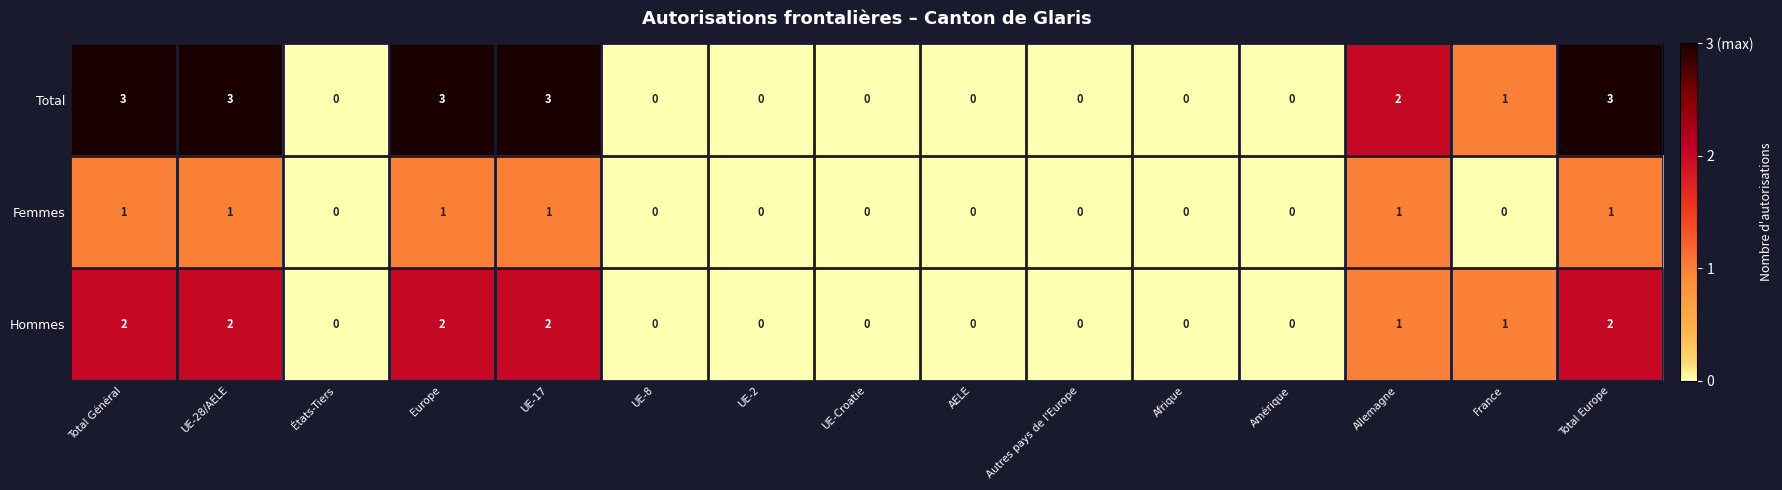

What is the greatest value displayed?

3